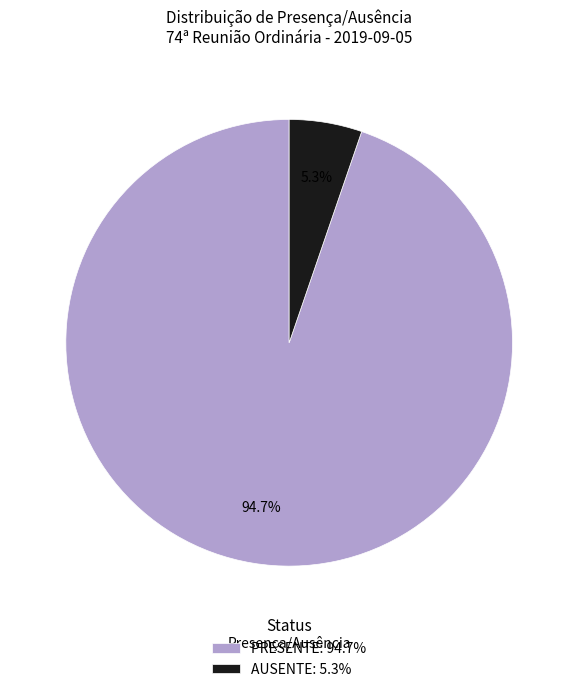

Is there a majority slice in this chart?

Yes